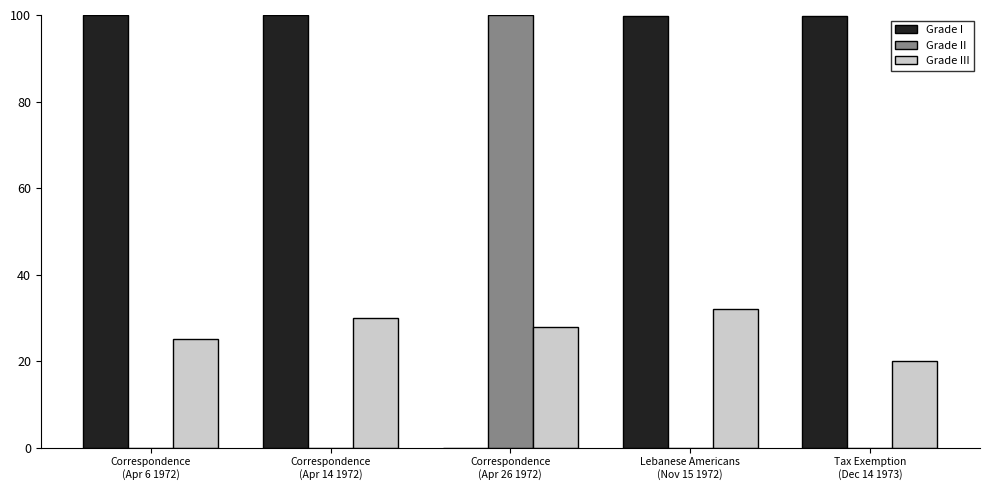

How many categories are shown in the chart?

5